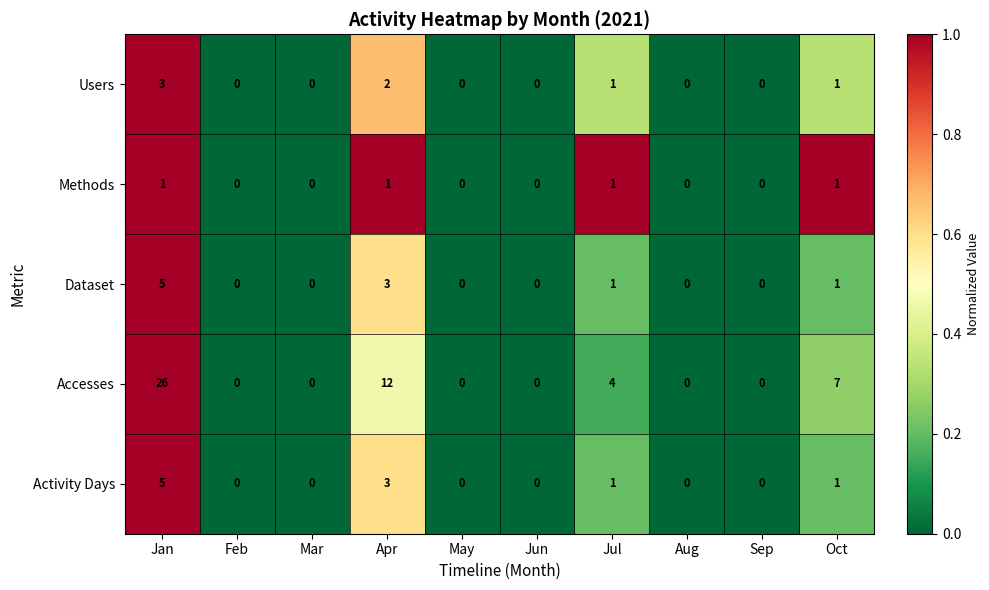

At which category is the sum across all series the highest?

Jan